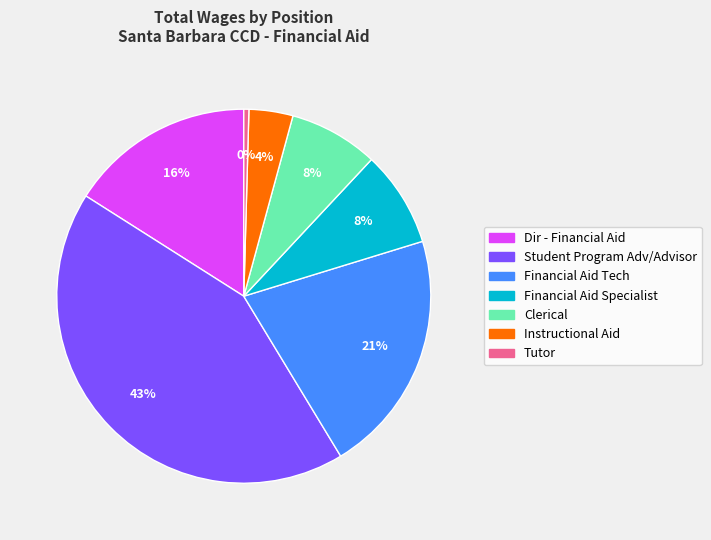

To the nearest percent, what percentage of the pie is Financial Aid Tech?

21%